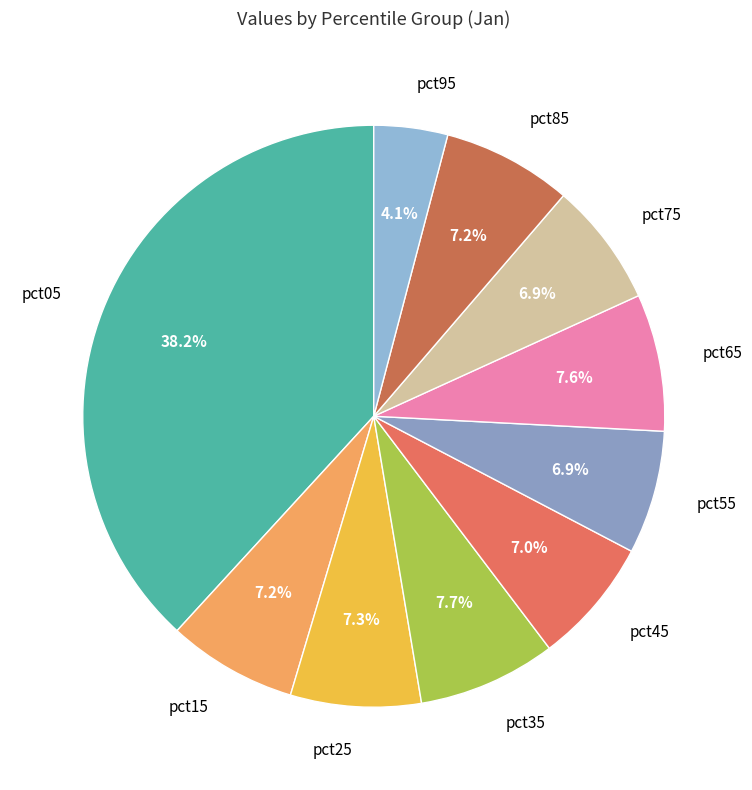

Is it true that pct45 is 7% of the pie?

True